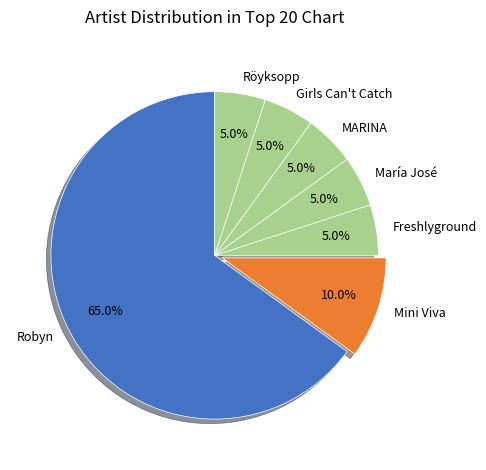

To the nearest percent, what percentage of the pie is Röyksopp?

5%